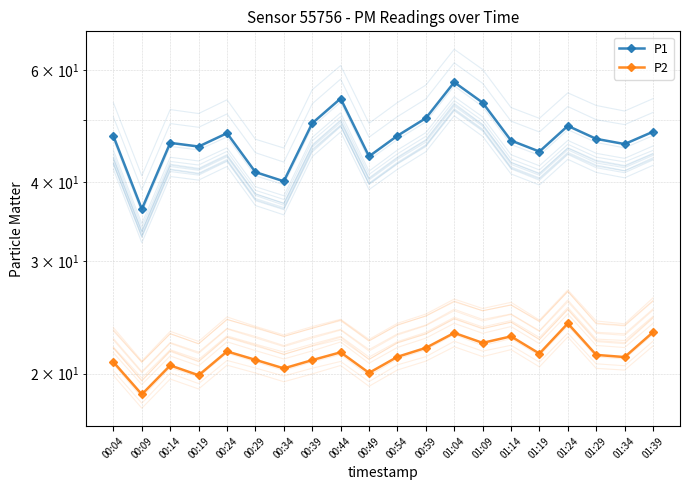

Count the number of categories in the chart.

20